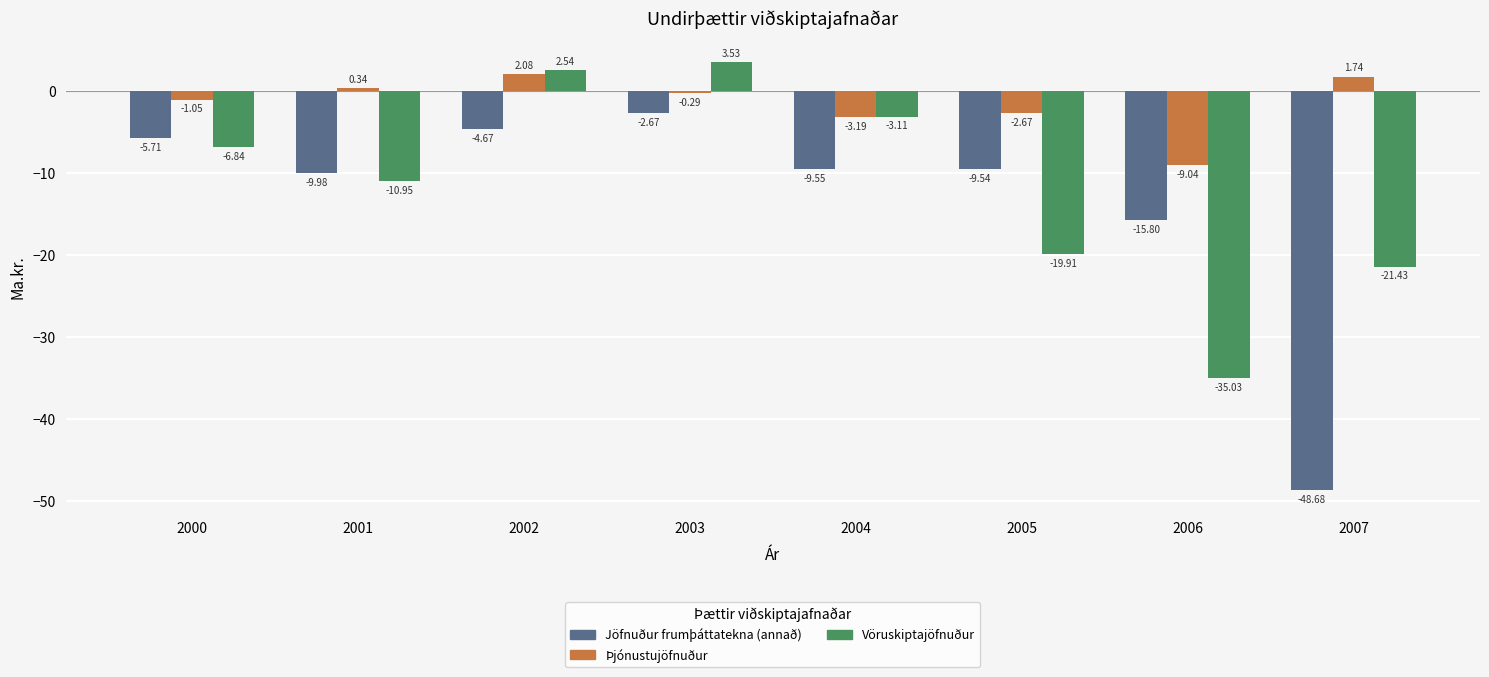

Does the chart contain any negative values?

Yes